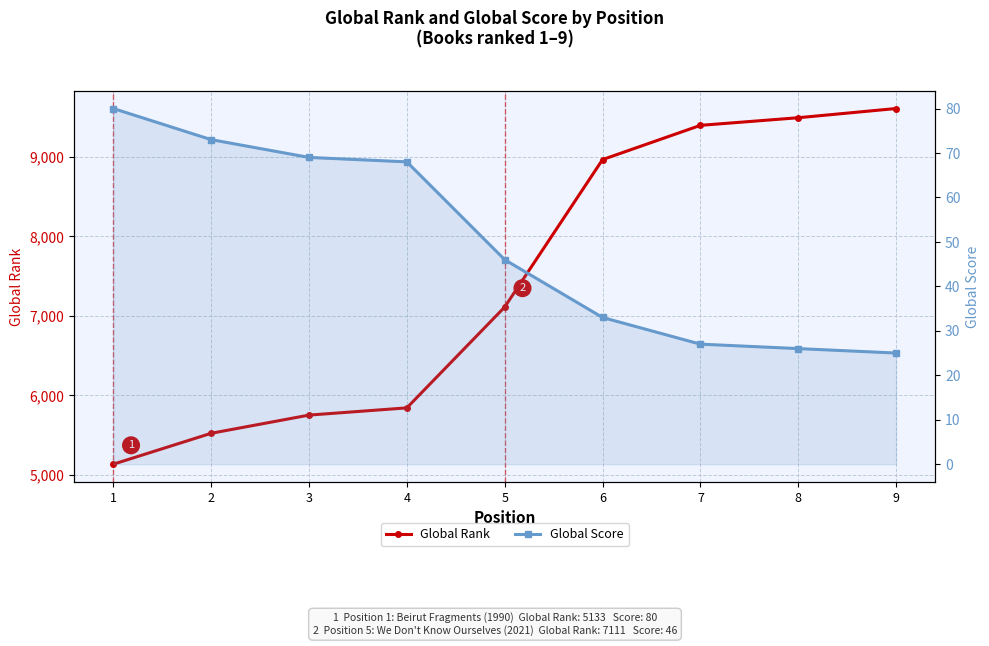

What is the minimum value for Global Score?

25